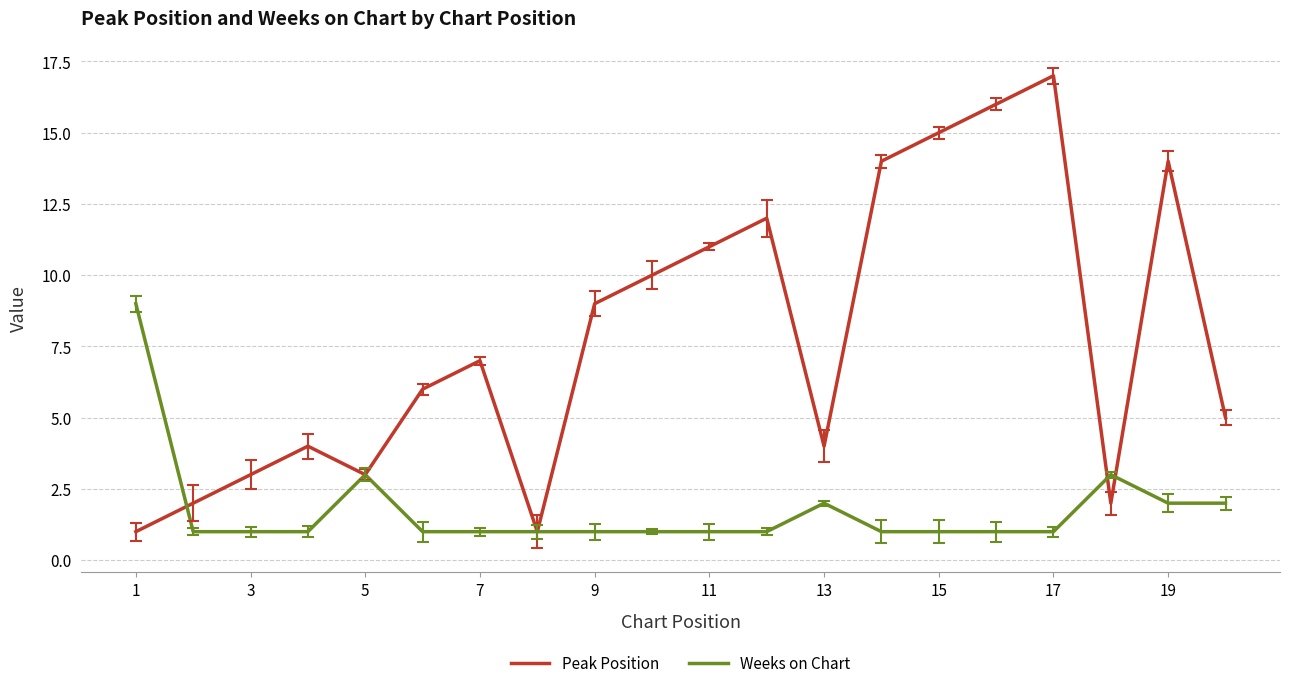

What is the greatest value displayed?

17